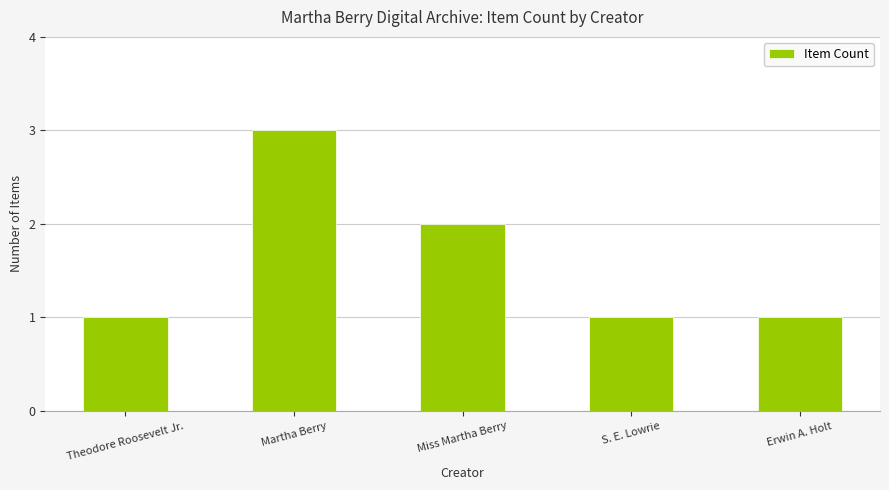

What is the change in value from Theodore Roosevelt Jr. to Martha Berry?

+2